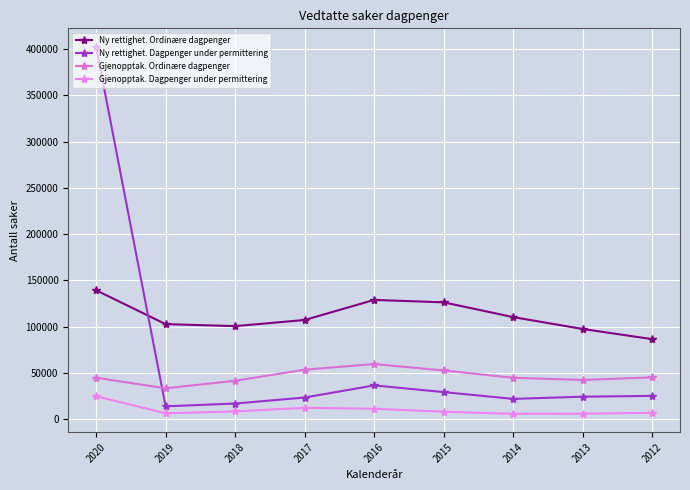

True or false: Ny rettighet. Dagpenger under permittering has a value of 17096 at 2018.

True